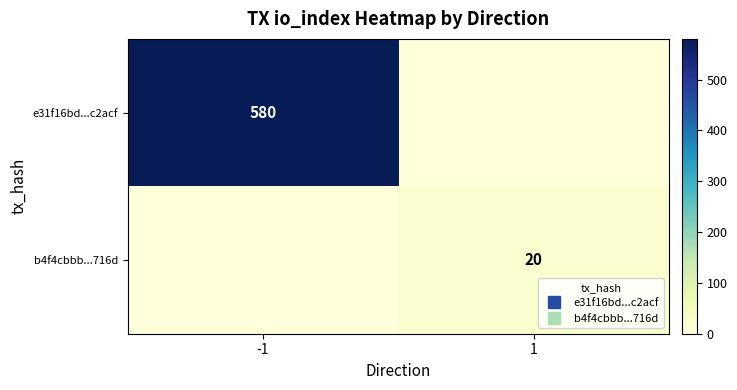

How many values in the b4f4cbbb...716d series are below 20?

1